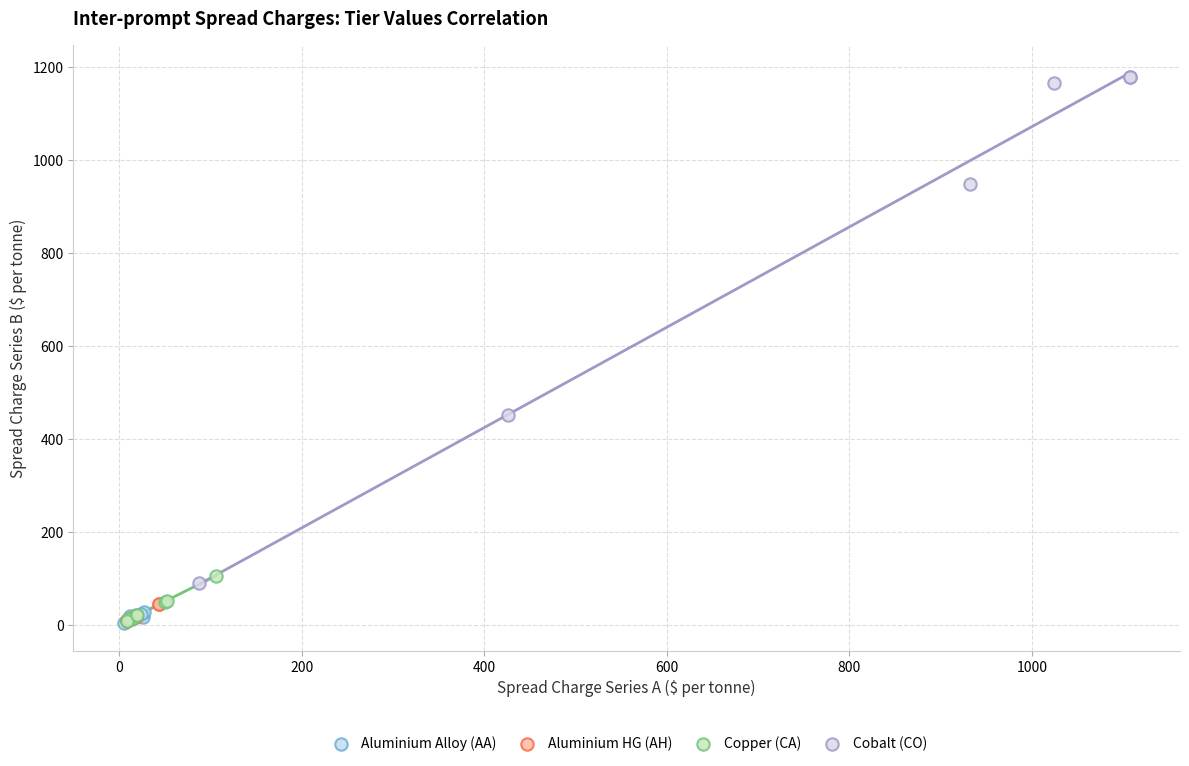

Which series has the largest Y range (max minus min)?

Cobalt (CO)